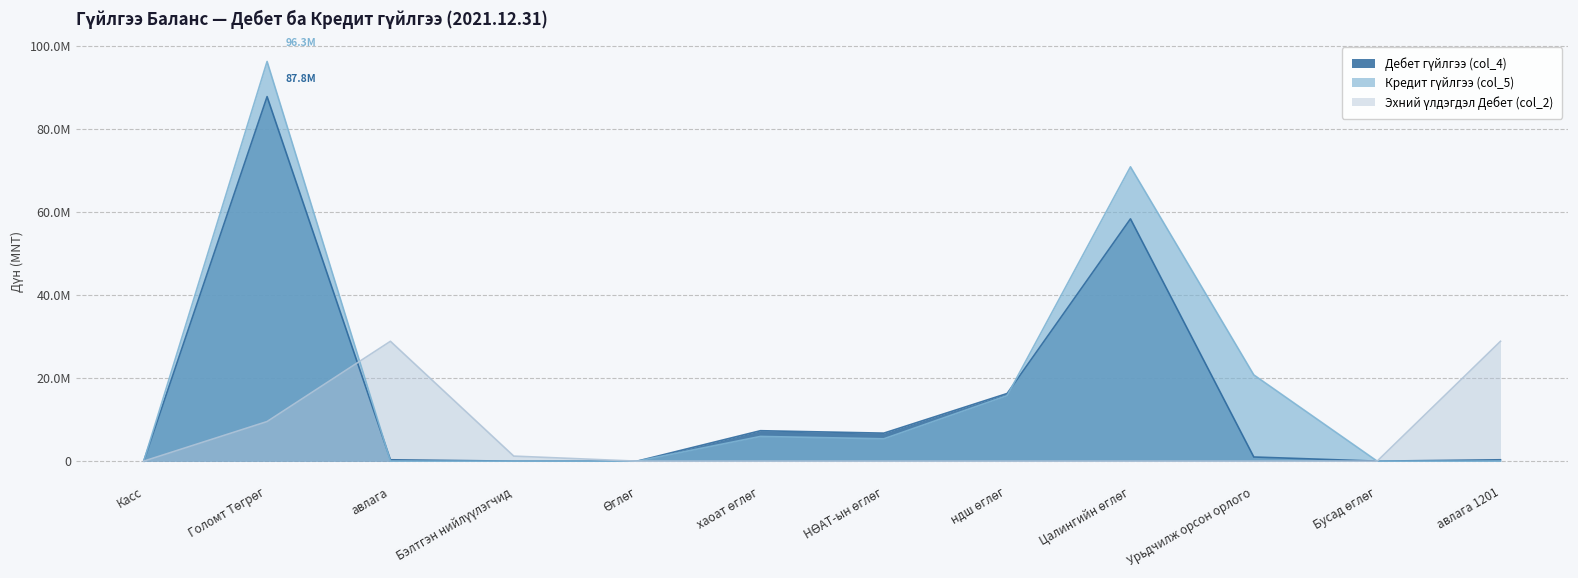

What is the difference between the maximum and minimum values in the Дебет гүйлгээ (col_4) series?

87801925.0